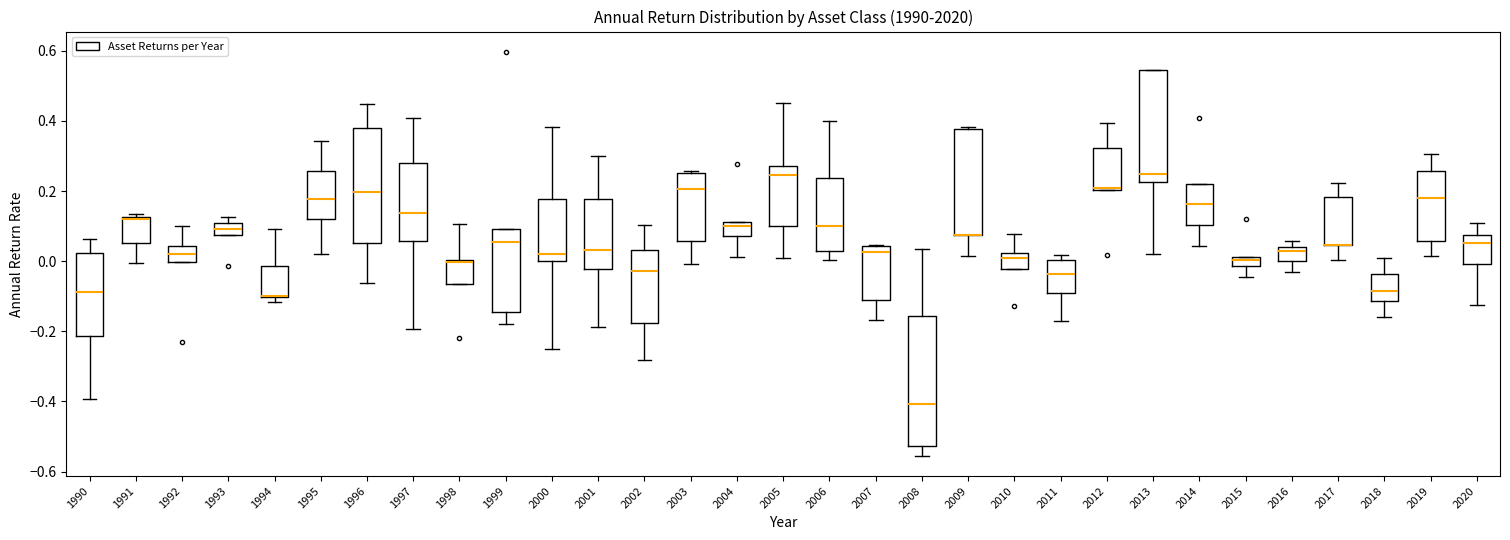

Where is the lower edge of the box at x = 1999 on the y-axis? The values are not printed on the chart, so give them approximately, as read against the axis.

-0.14